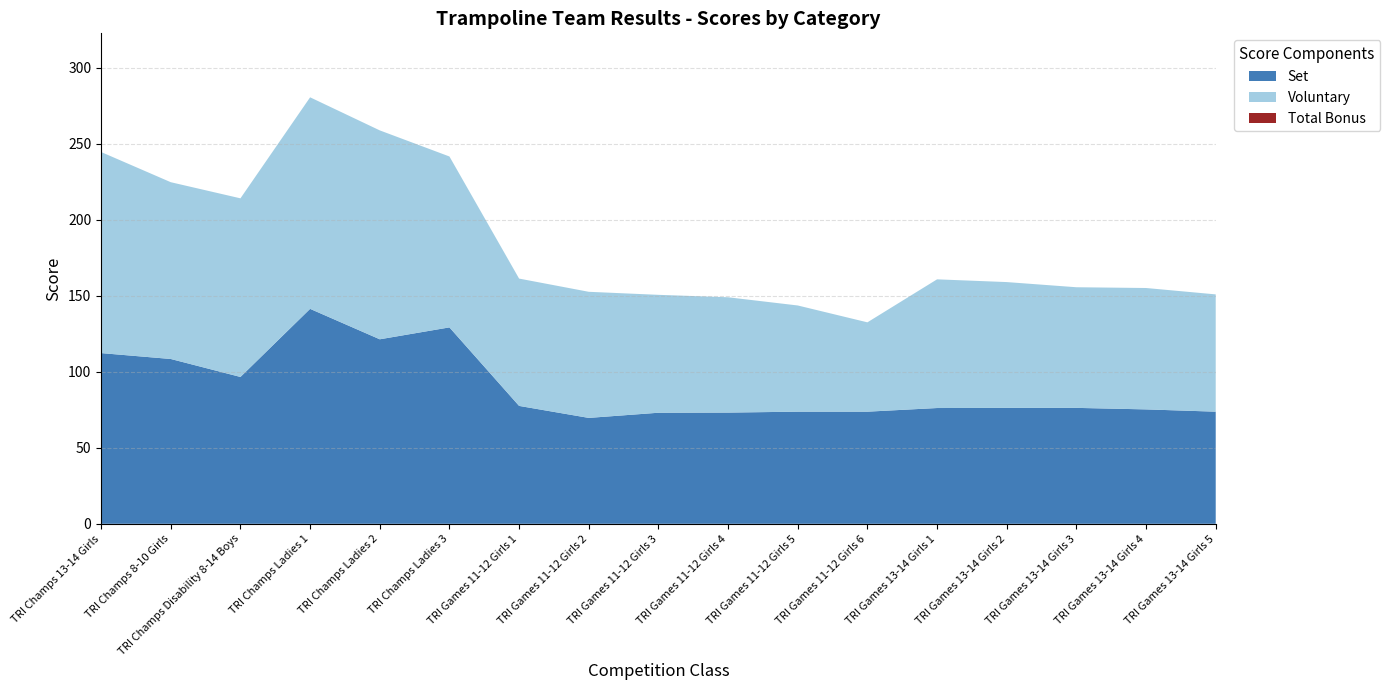

What is the maximum value for Set?

141.5